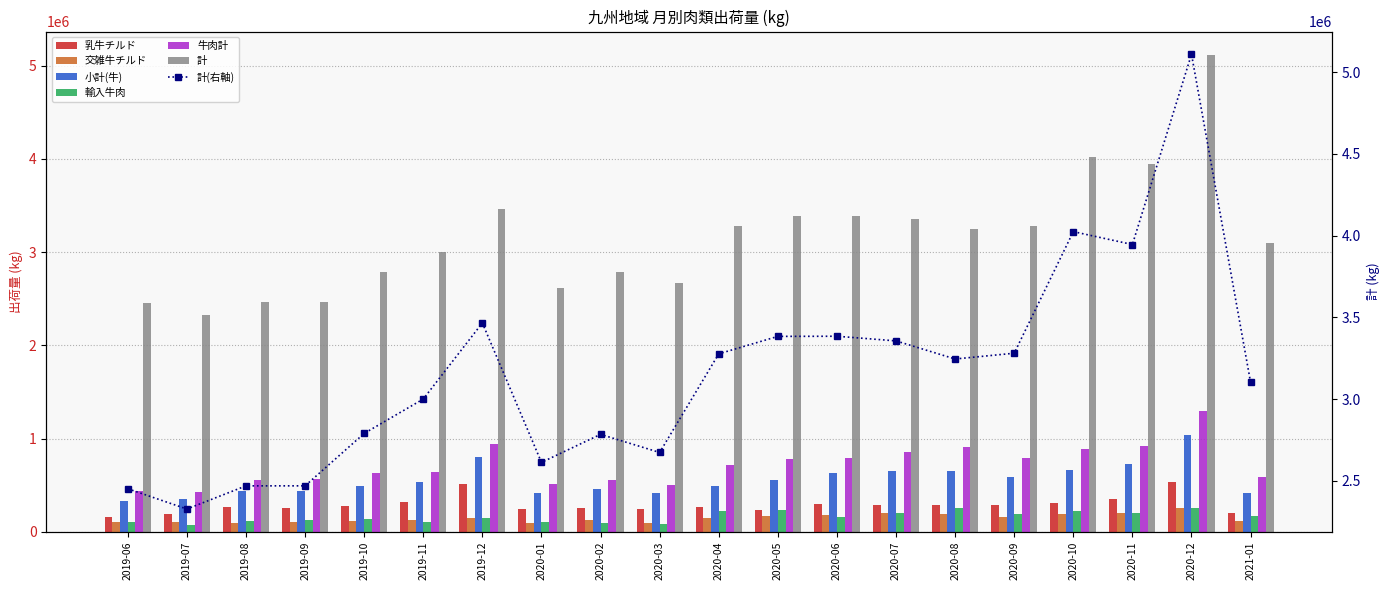

What is the label of the 4th bar from the left?

2019-09